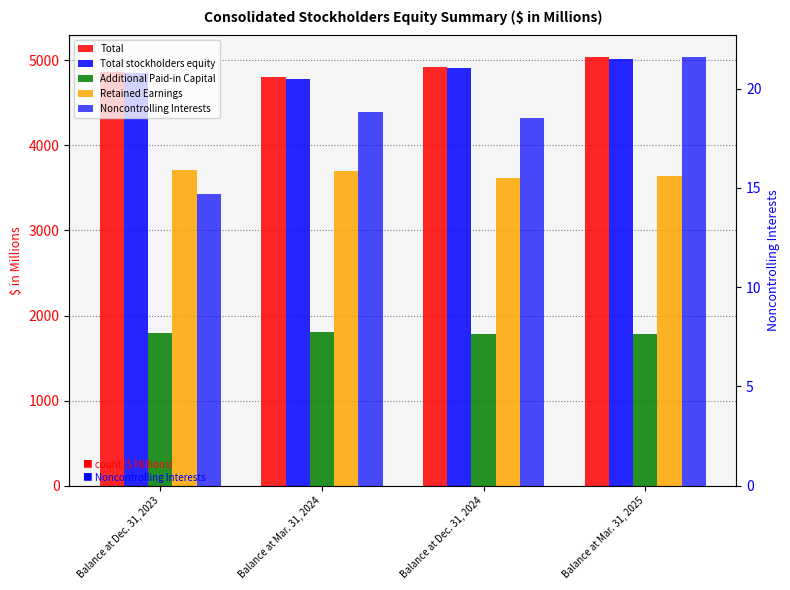

What position from the left is Balance at Mar. 31, 2025?

4